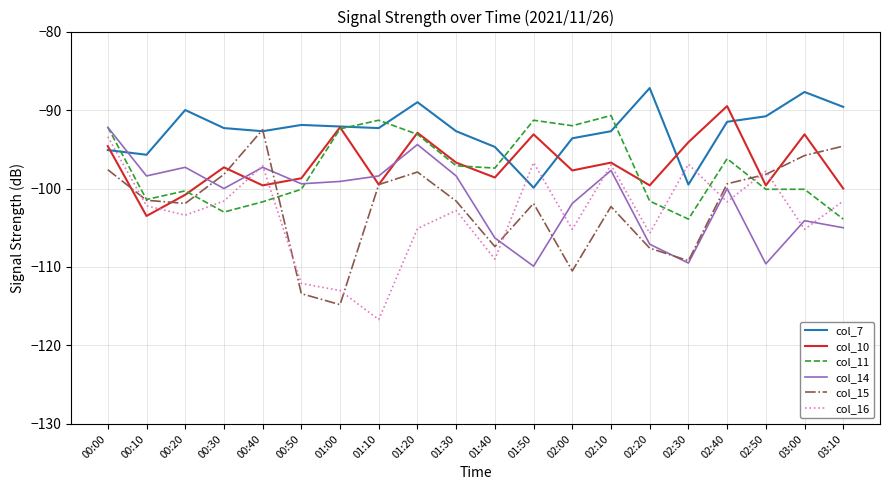

What is the spread (max minus min) of values at 02:50?

18.8